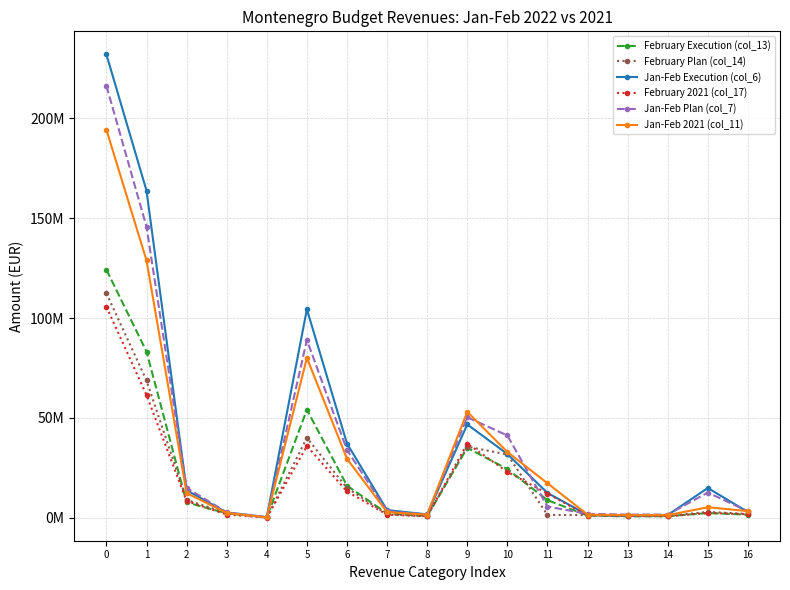

Does the chart display data point markers on the line(s)?

Yes